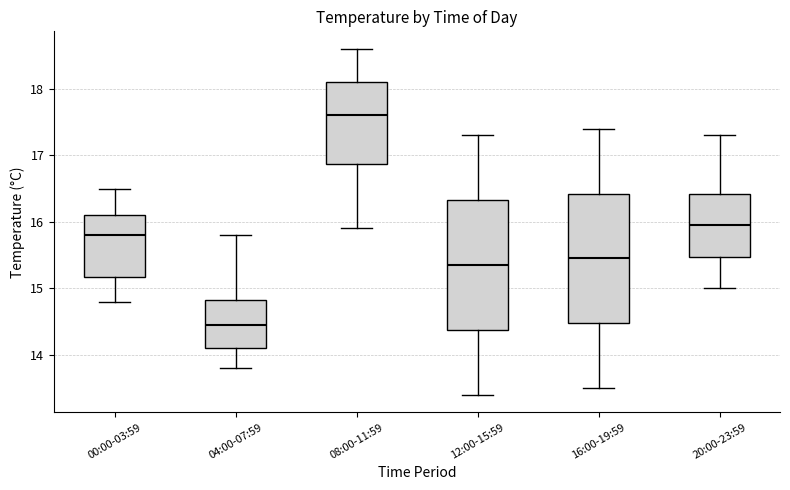

Where does the upper whisker of the box for 08:00-11:59 end on the y-axis? The values are not printed on the chart, so give them approximately, as read against the axis.

18.6